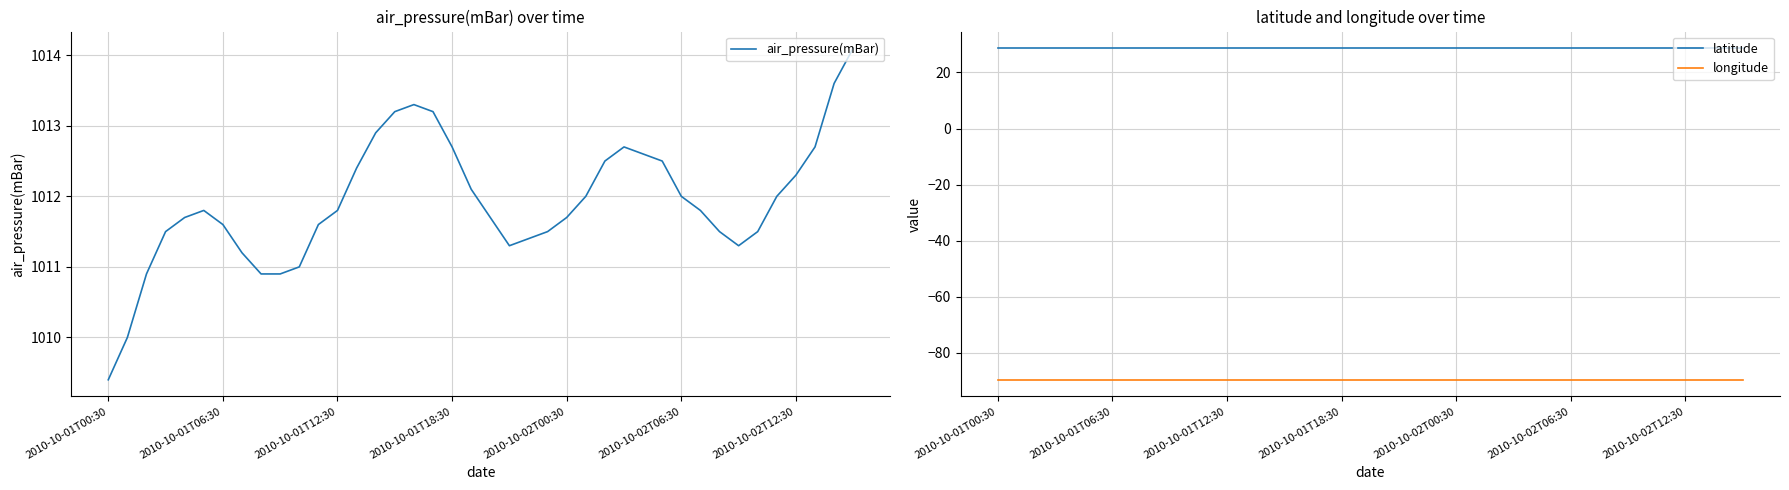

Between 38 and 39, which series saw the biggest shift?

air_pressure(mBar)